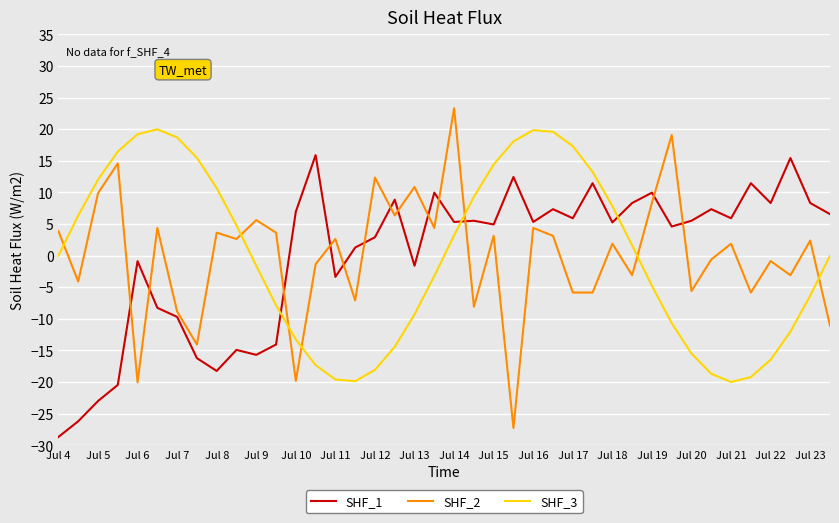

Rank the series by their maximum value, from highest to lowest.

SHF_2, SHF_3, SHF_1